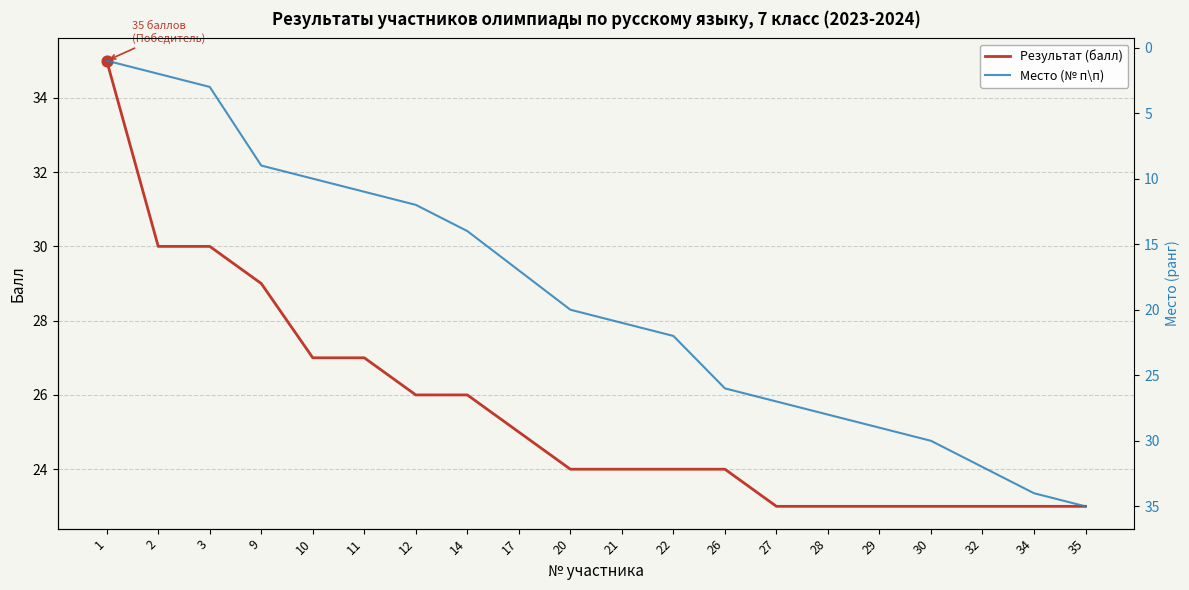

At how many categories does at least one series exceed 1?

20